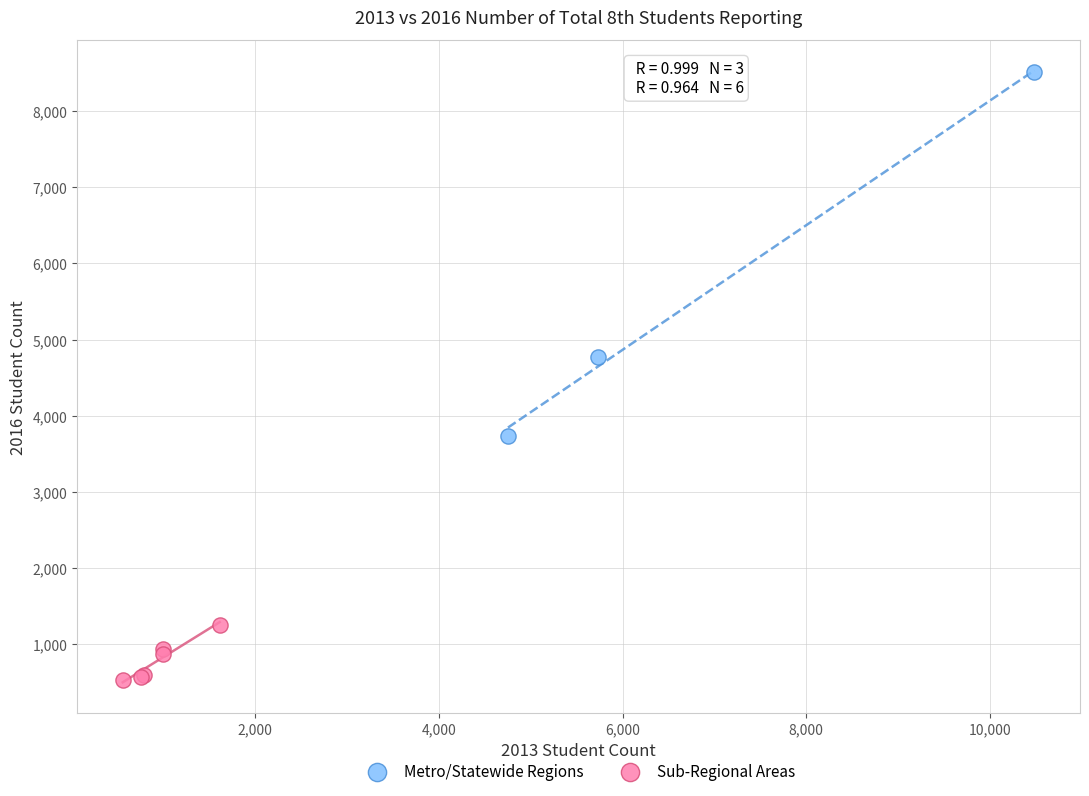

Which series reaches the minimum Y coordinate?

Sub-Regional Areas